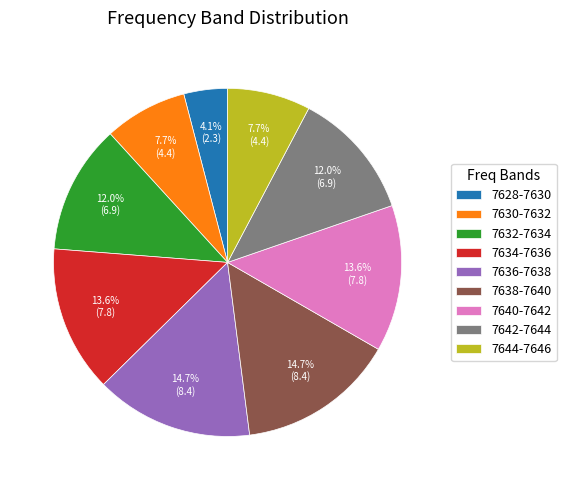

What is the ratio of the value at 7644-7646 to the value at 7632-7634?

0.6